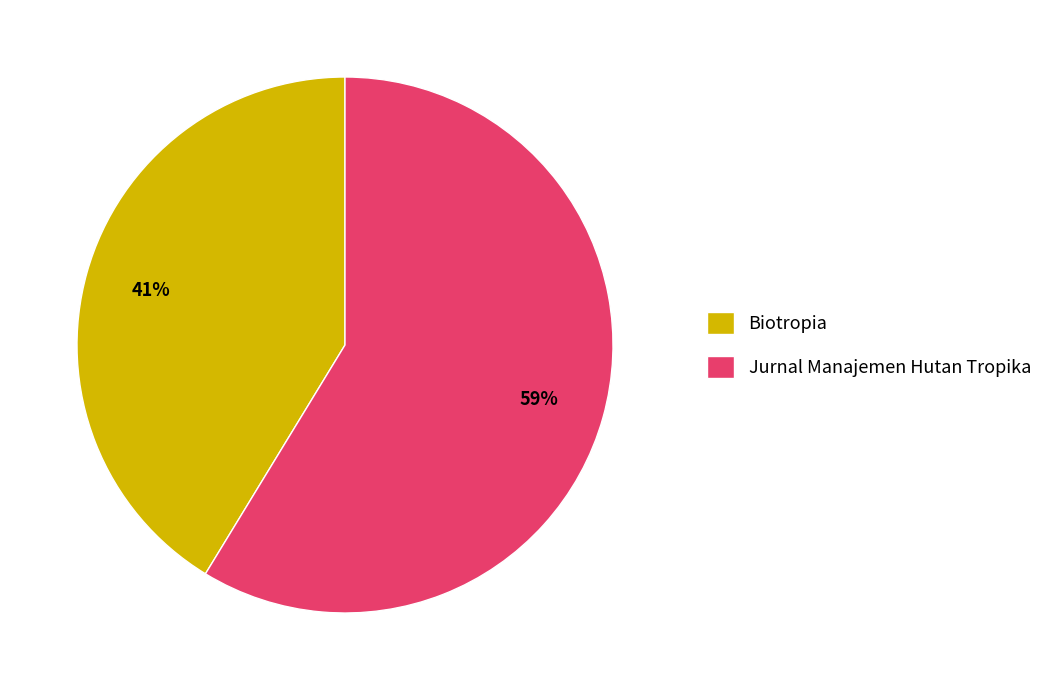

What is the largest slice in the pie chart?

Jurnal Manajemen Hutan Tropika